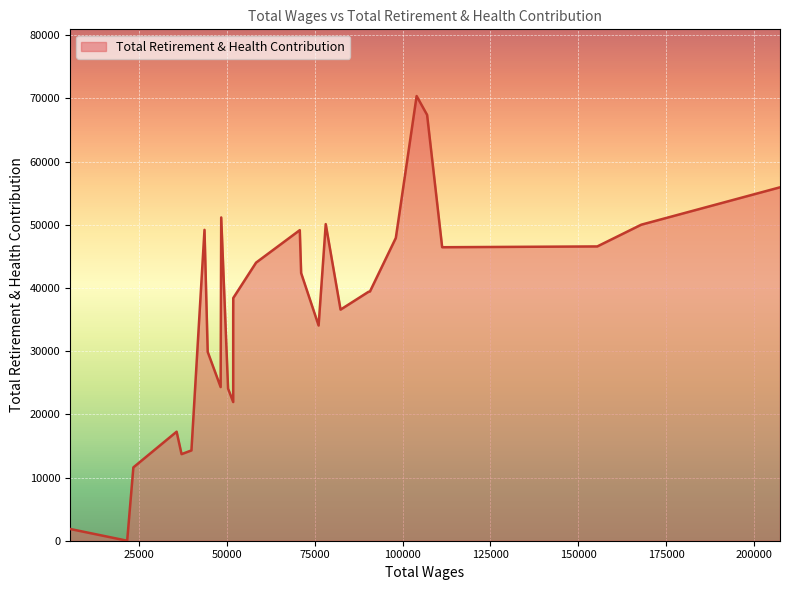

What is the sum of the values at 14 and 16?

69939